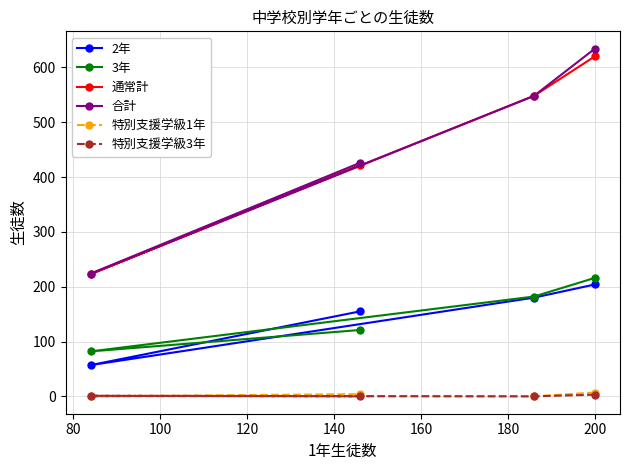

What is the maximum value shown in the chart?

634